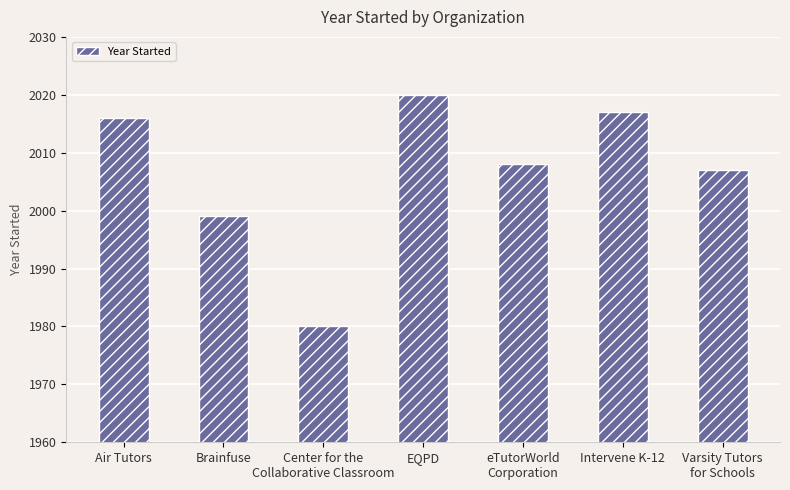

How many data points are less than 2008?

3